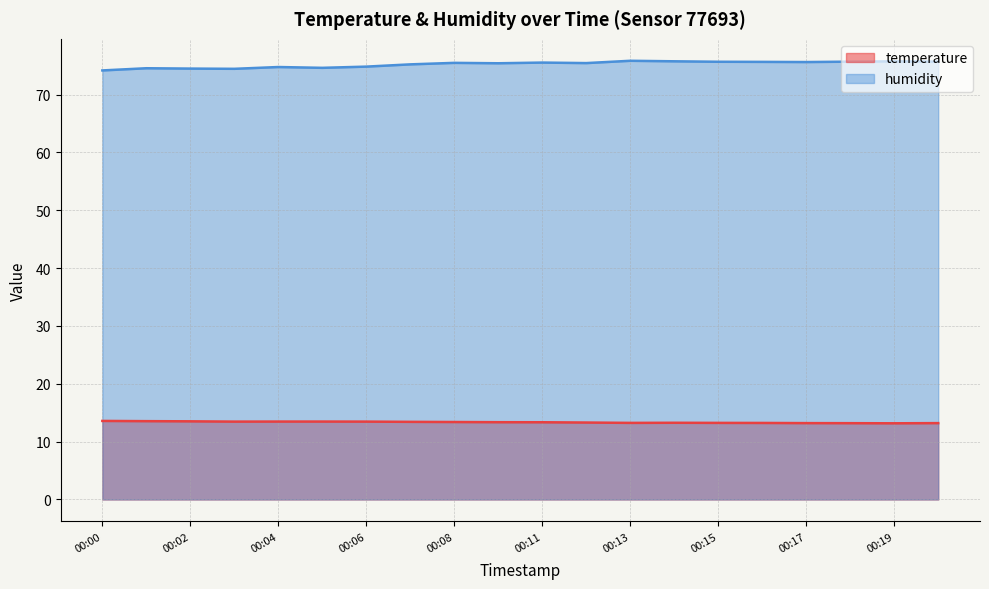

In temperature, how many points are higher than both neighbors (excluding endpoints)?

1